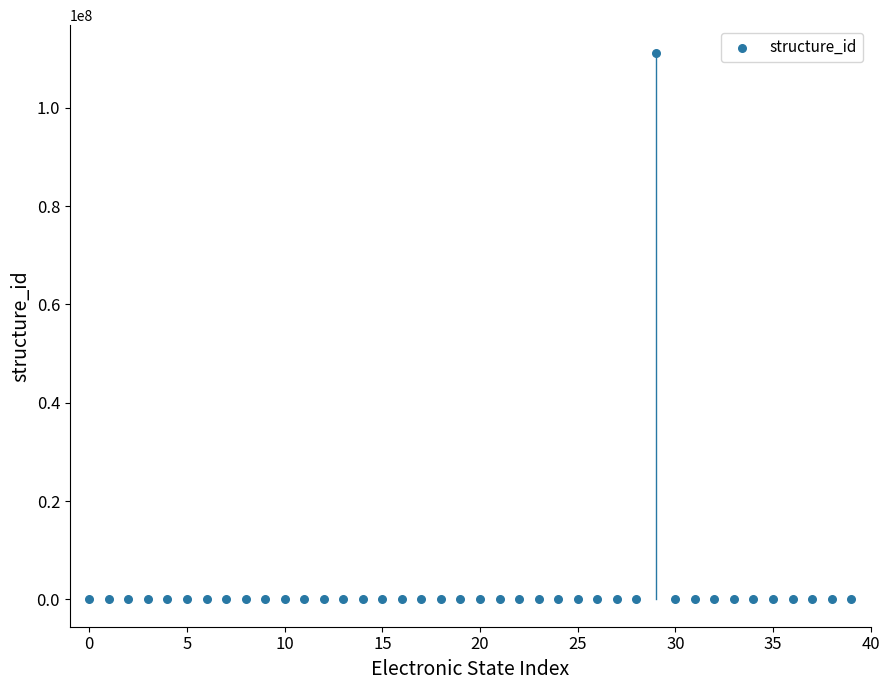

What is the range of Y values (max minus min)?

111220690